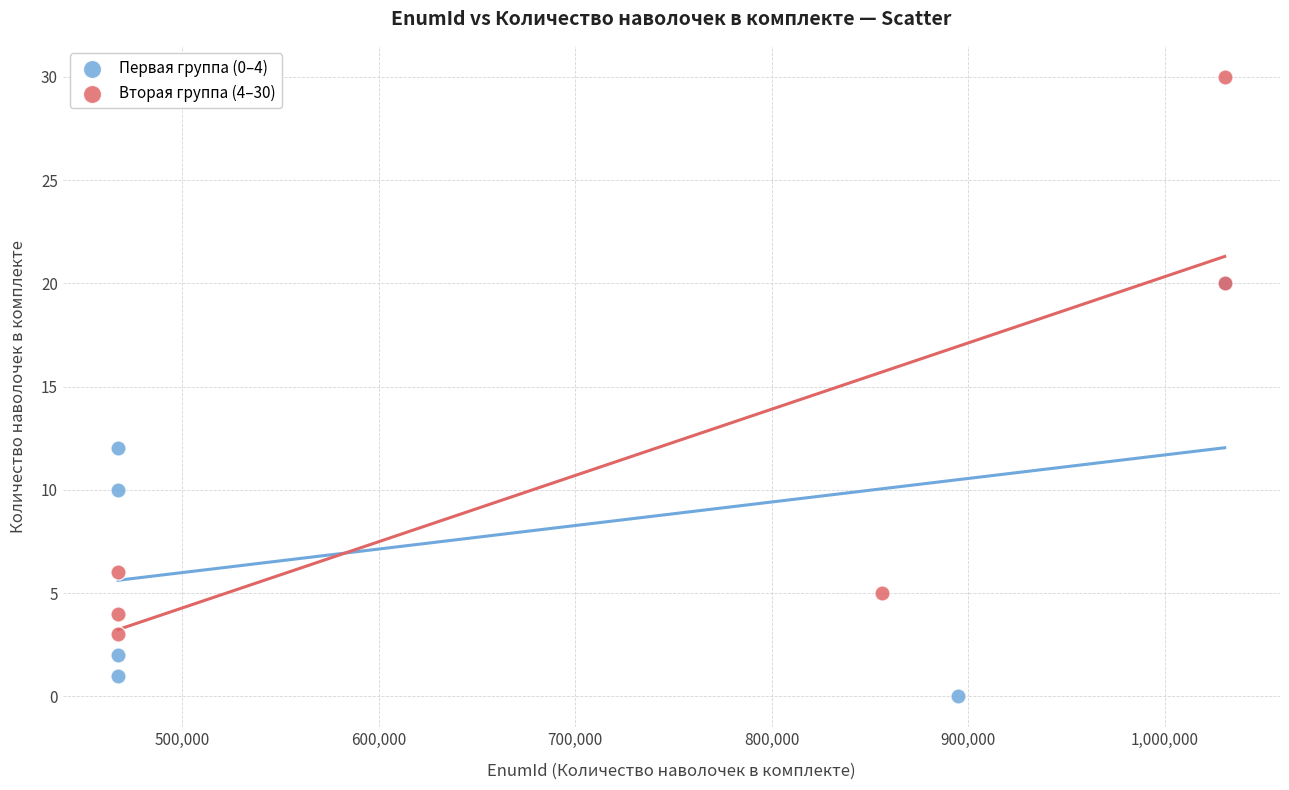

Which series reaches the minimum Y coordinate?

Первая группа (0–4)